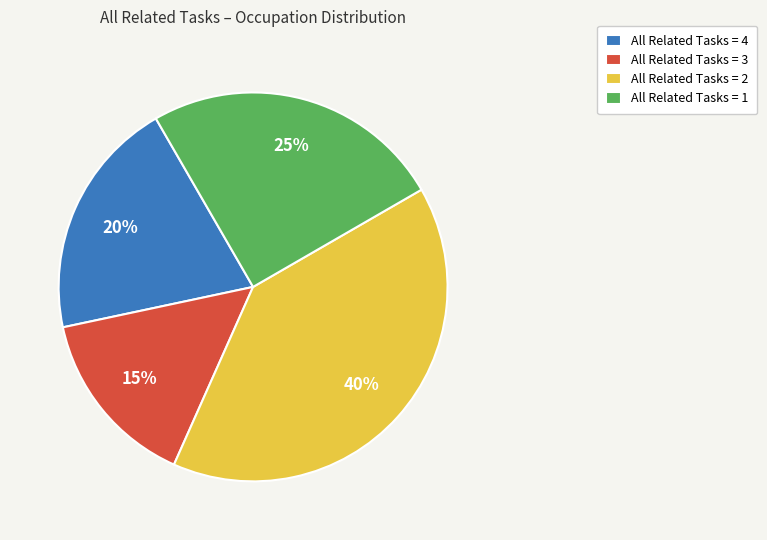

Rank the categories by value from lowest to highest.

All Related Tasks = 3, All Related Tasks = 4, All Related Tasks = 1, All Related Tasks = 2